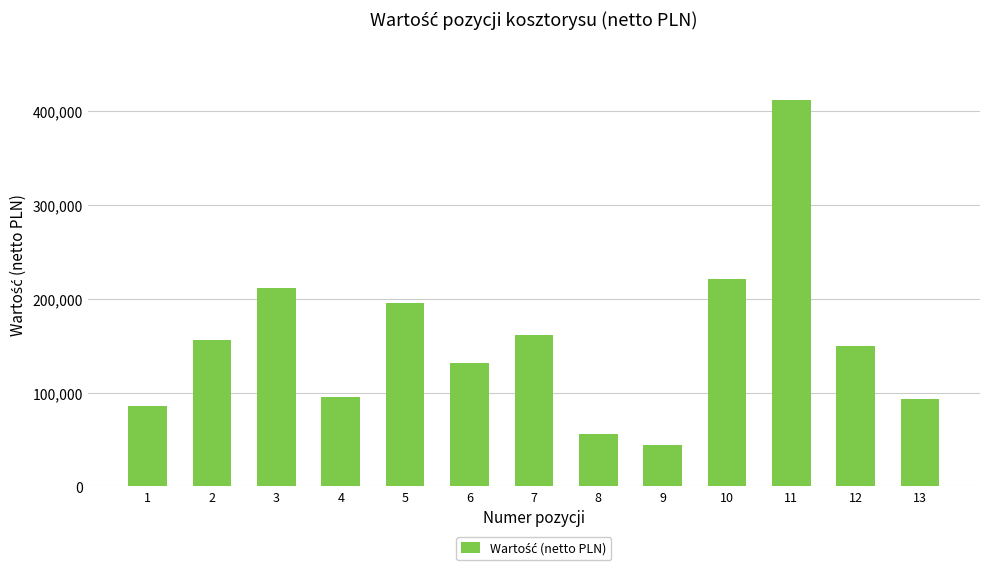

At which category does the chart reach its minimum across all series?

9